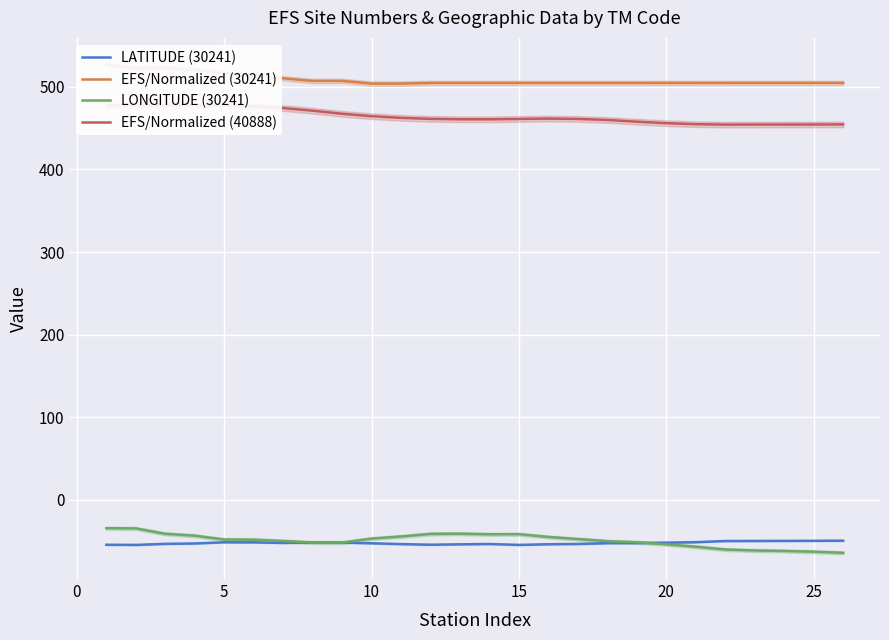

What are all the series names shown in the legend?

LATITUDE (30241), EFS/Normalized (30241), LONGITUDE (30241), EFS/Normalized (40888)